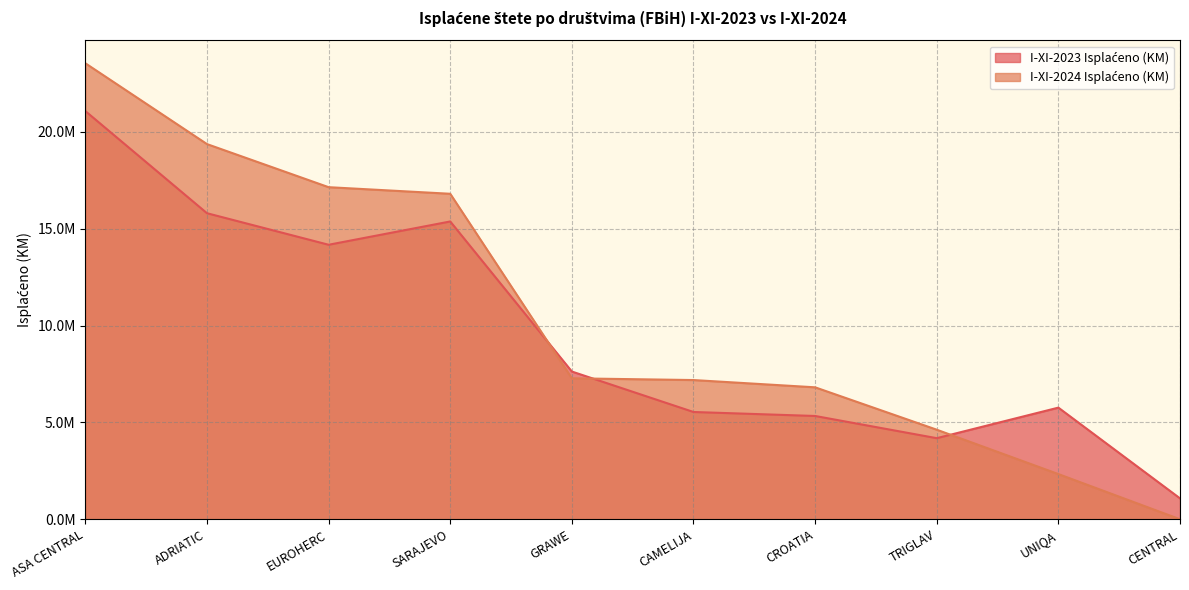

How many data points in I-XI-2023 Isplaćeno (KM) are above 7627693?

4